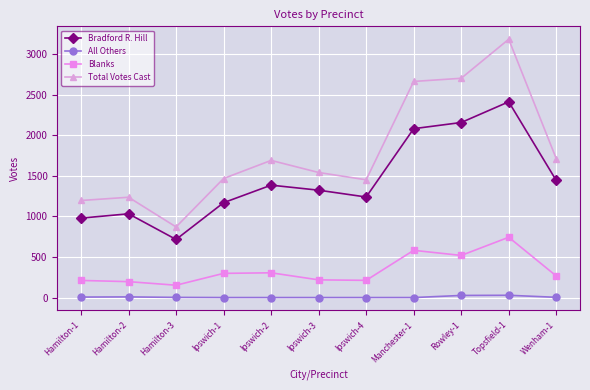

The value of Bradford R. Hill at Hamilton-2 is 347. True or false?

False